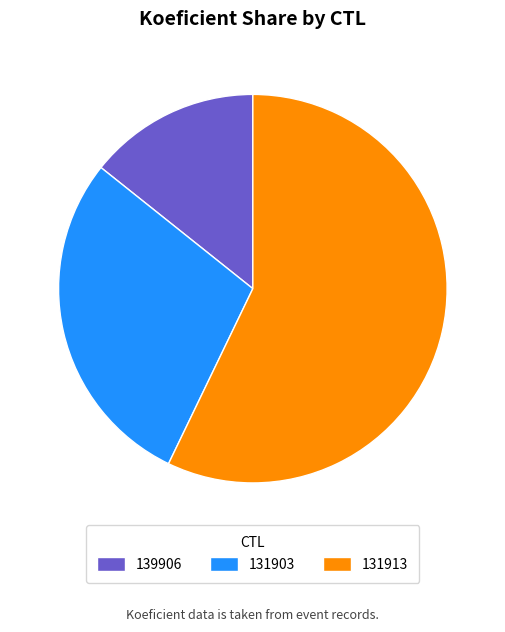

Is the sum of 131913 and 139906 greater than half?

Yes